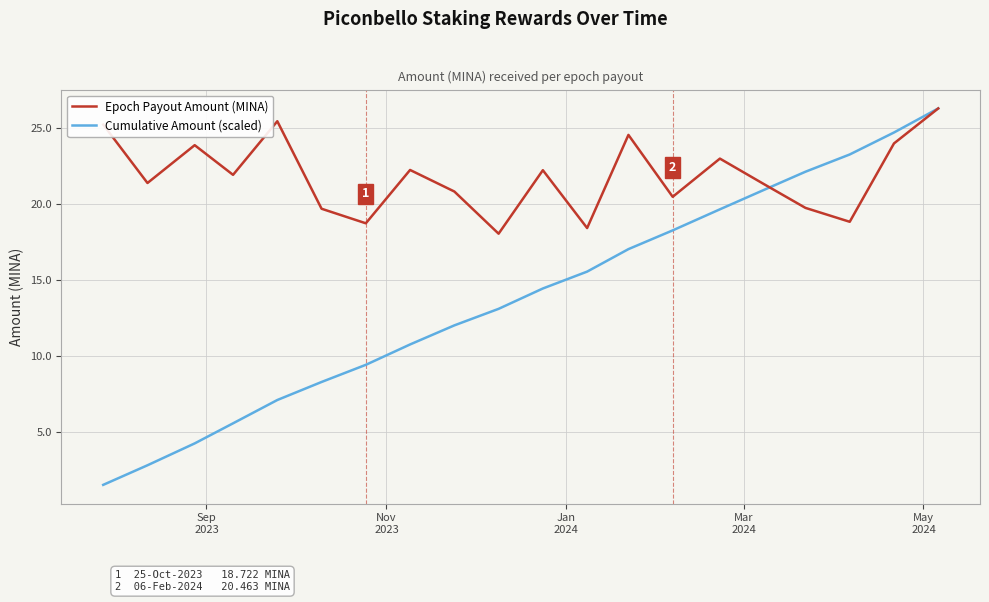

Which series has the widest spread of values?

Cumulative Amount (scaled)